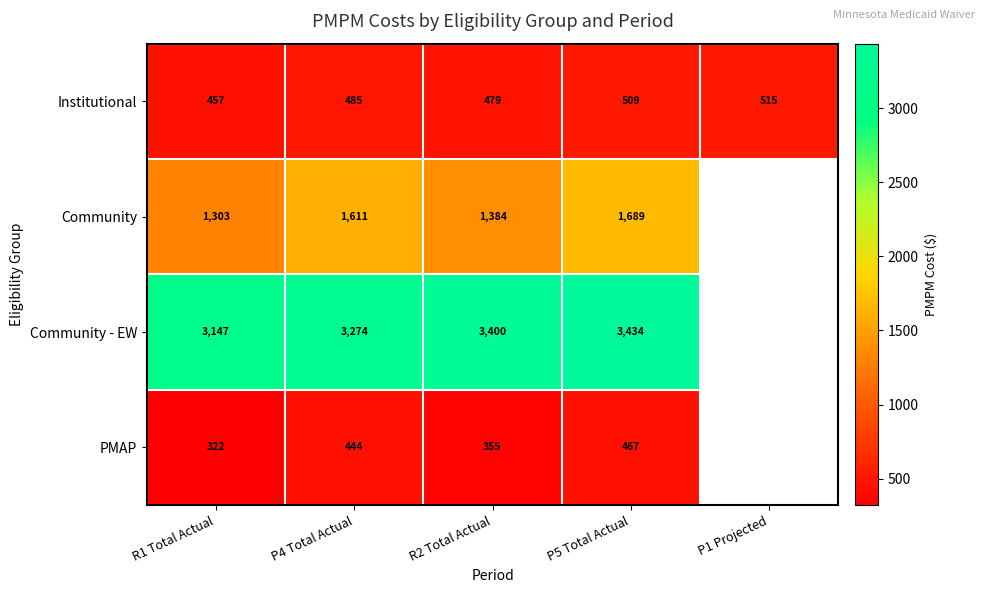

At P5 Total Actual, list the series in order from largest to smallest.

Community - EW, Community, Institutional, PMAP